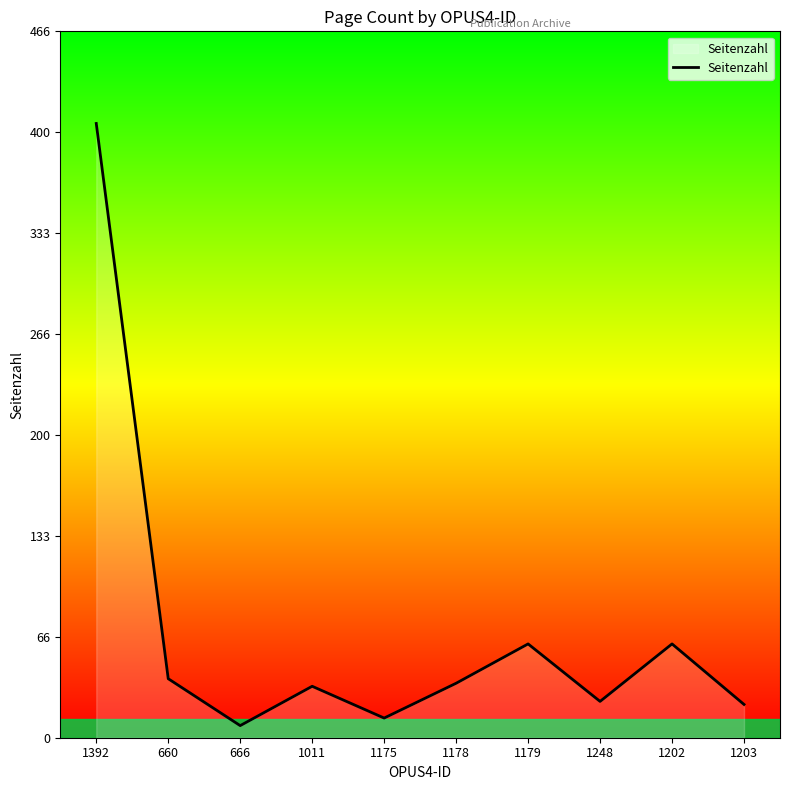

True or false: the data shows 62 at 1202.

True